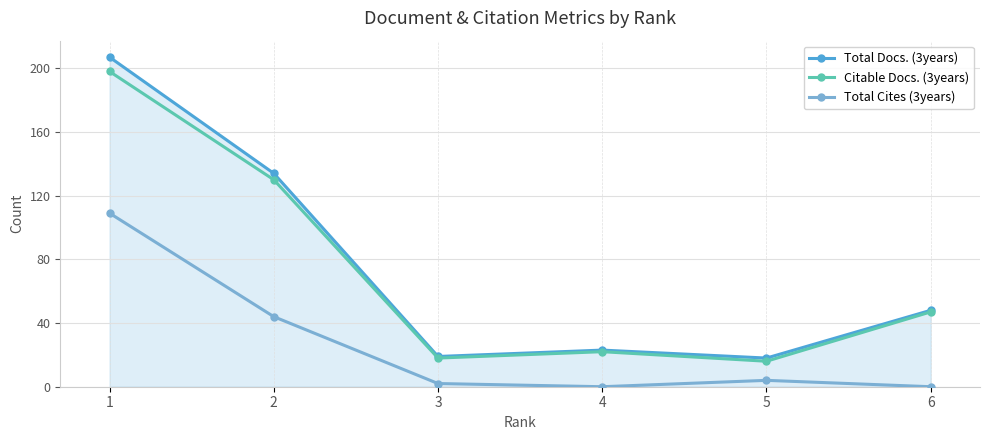

What is the value of the Citable Docs. (3years) point at the 1st from the left?

198